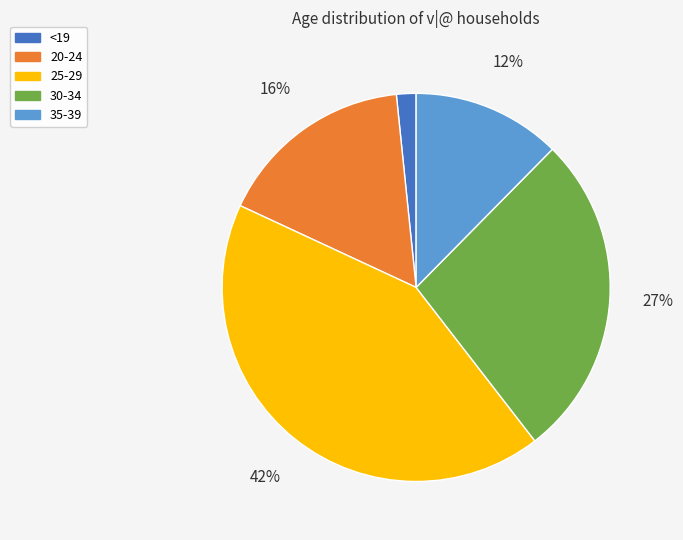

Between 35-39 and 30-34, which is larger?

30-34